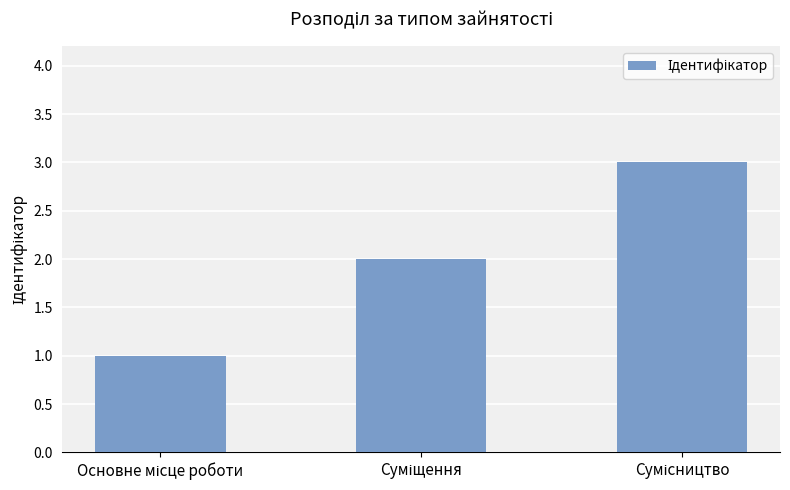

What is the sum of all values?

6